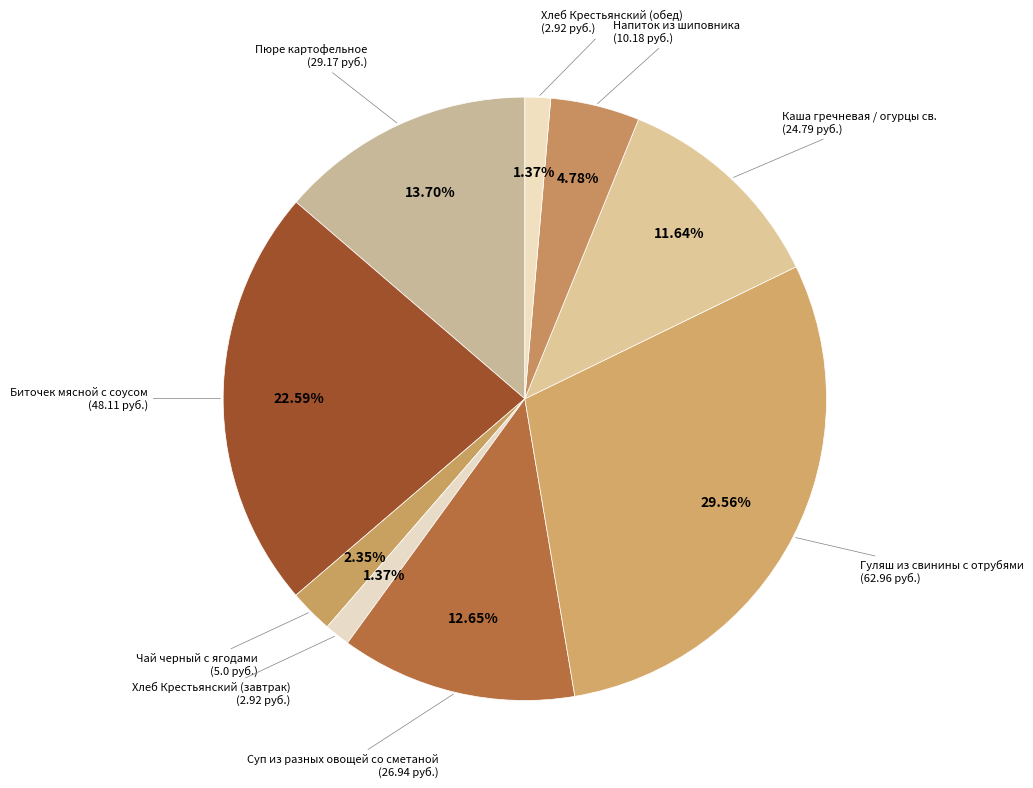

Rank the categories by value from highest to lowest.

Гуляш из свинины с отрубями, Биточек мясной с соусом, Пюре картофельное, Суп из разных овощей со сметаной, Каша гречневая / огурцы св., Напиток из шиповника, Чай черный с ягодами, Хлеб Крестьянский (завтрак), Хлеб Крестьянский (обед)